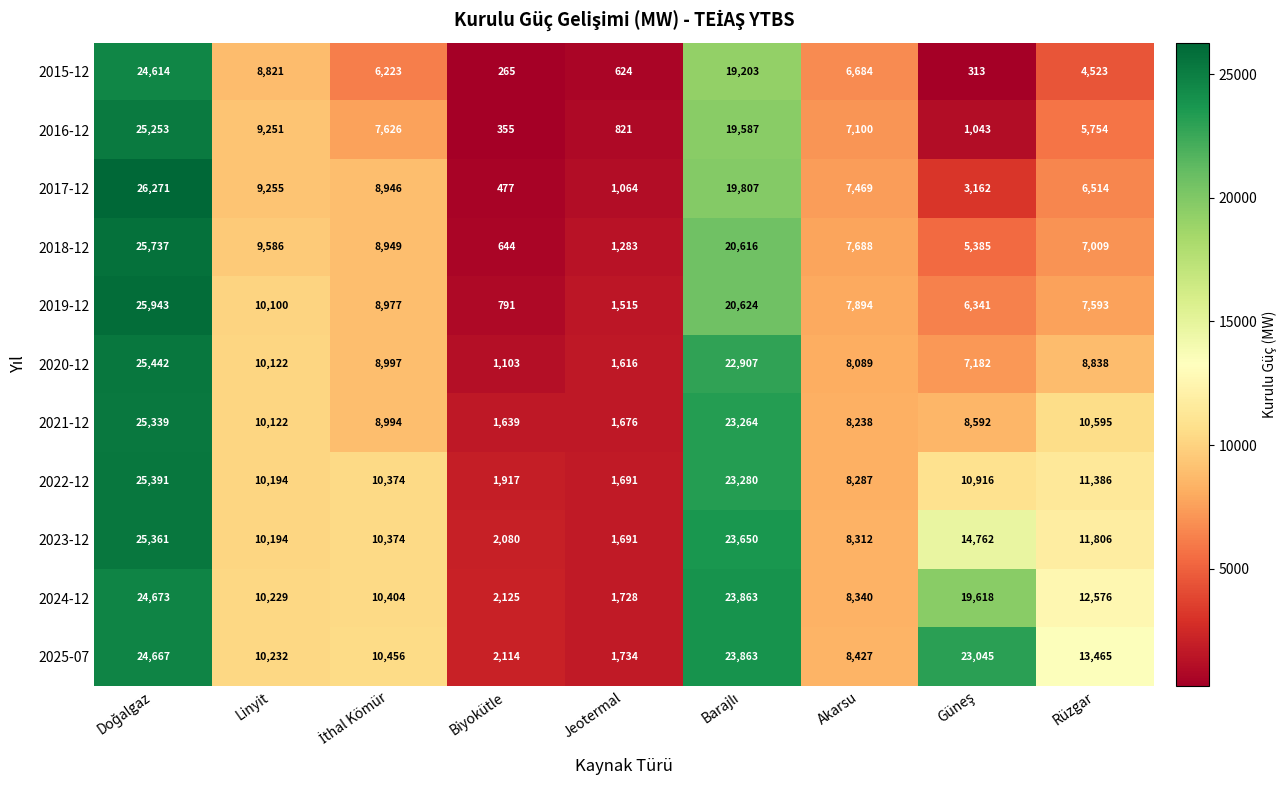

Which series has the largest total across all categories?

2025-07